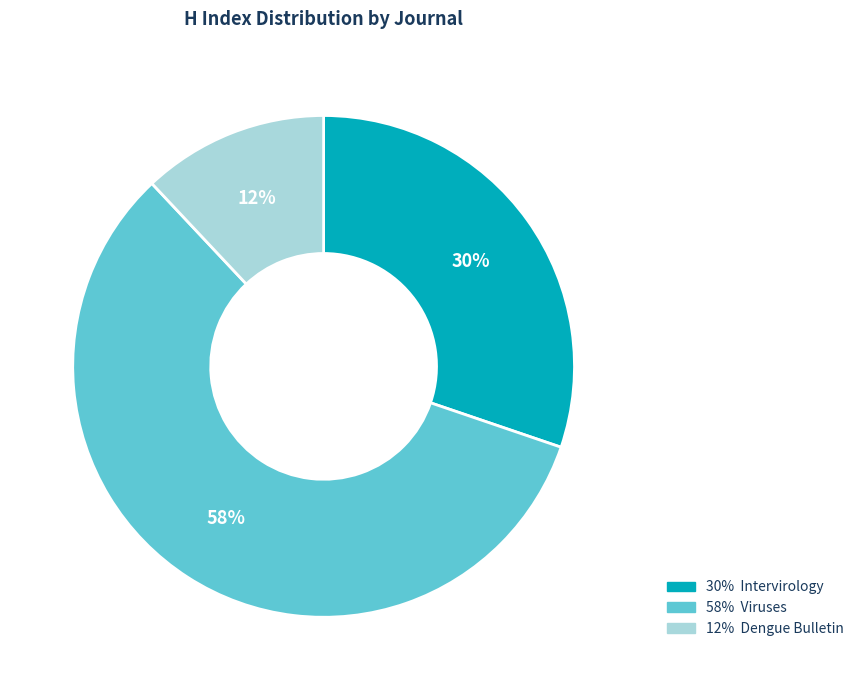

What is the ratio of the value at 58% Viruses to the value at 30% Intervirology?

1.9